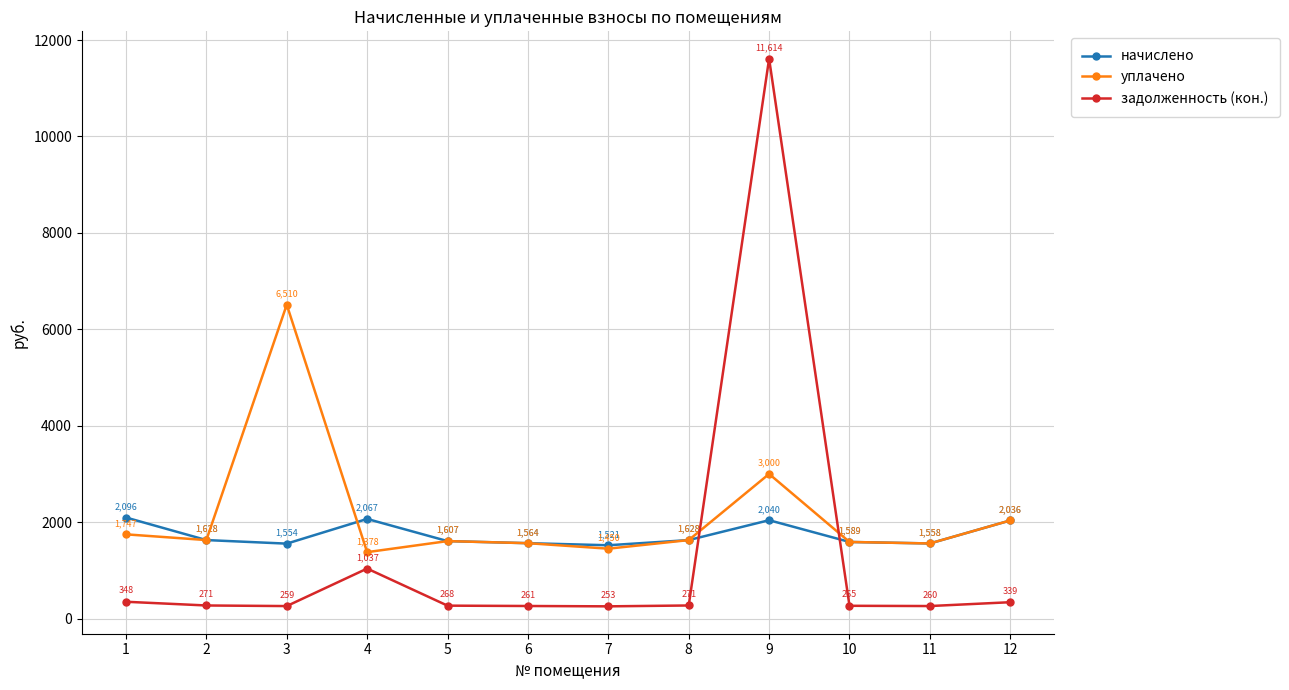

Which series ends up on top after the final intersection of задолженность (кон.) and начислено?

начислено